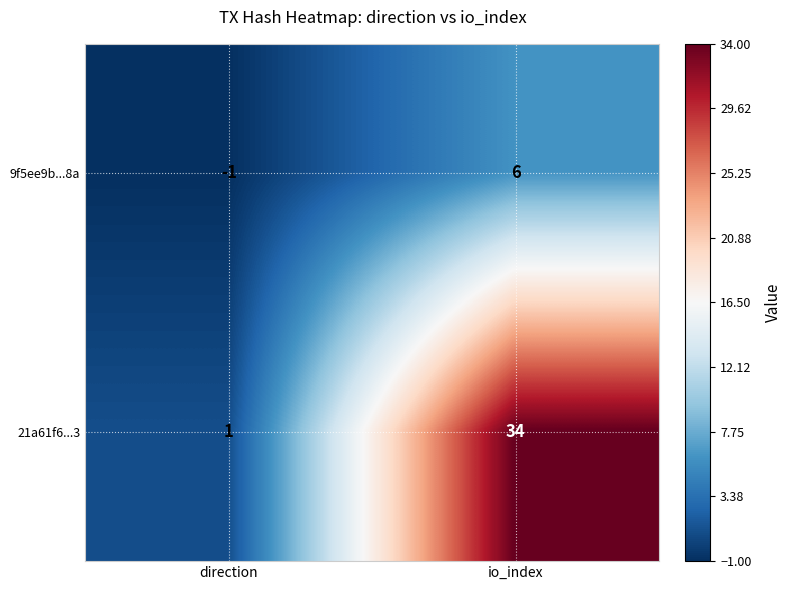

What is the difference between the 21a61f6...3 values at direction and io_index?

33